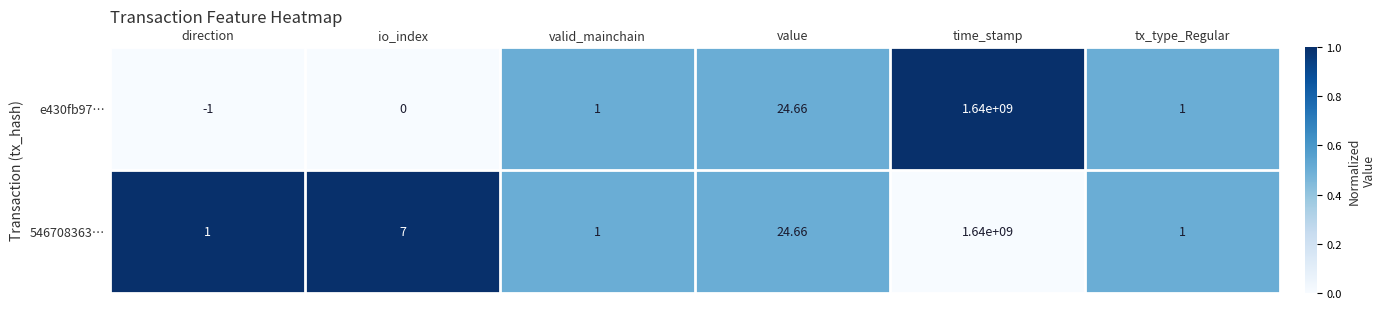

At which category is the sum across all series the highest?

time_stamp